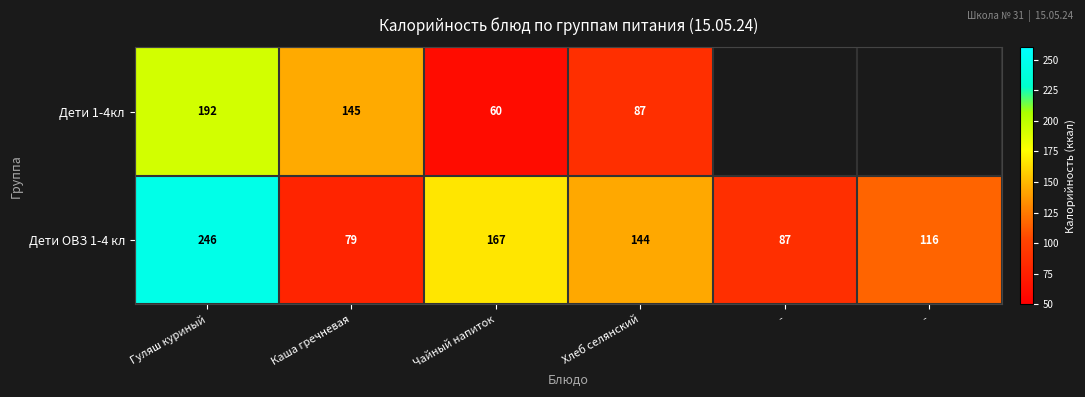

At Хлеб селянский, list the series in order from largest to smallest.

Дети ОВЗ 1-4 кл, Дети 1-4кл